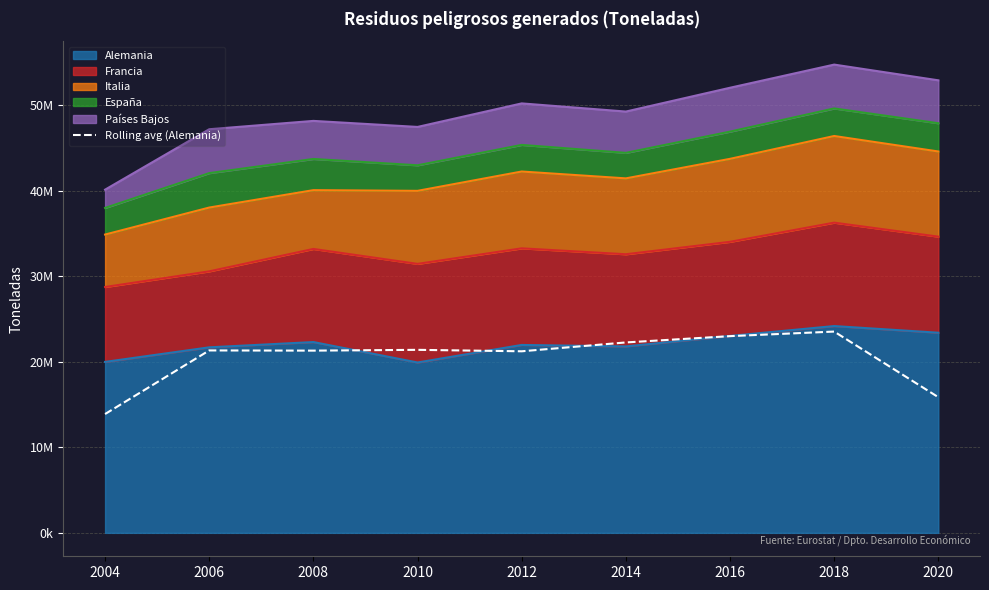

Which category has the highest value across all series?

2018